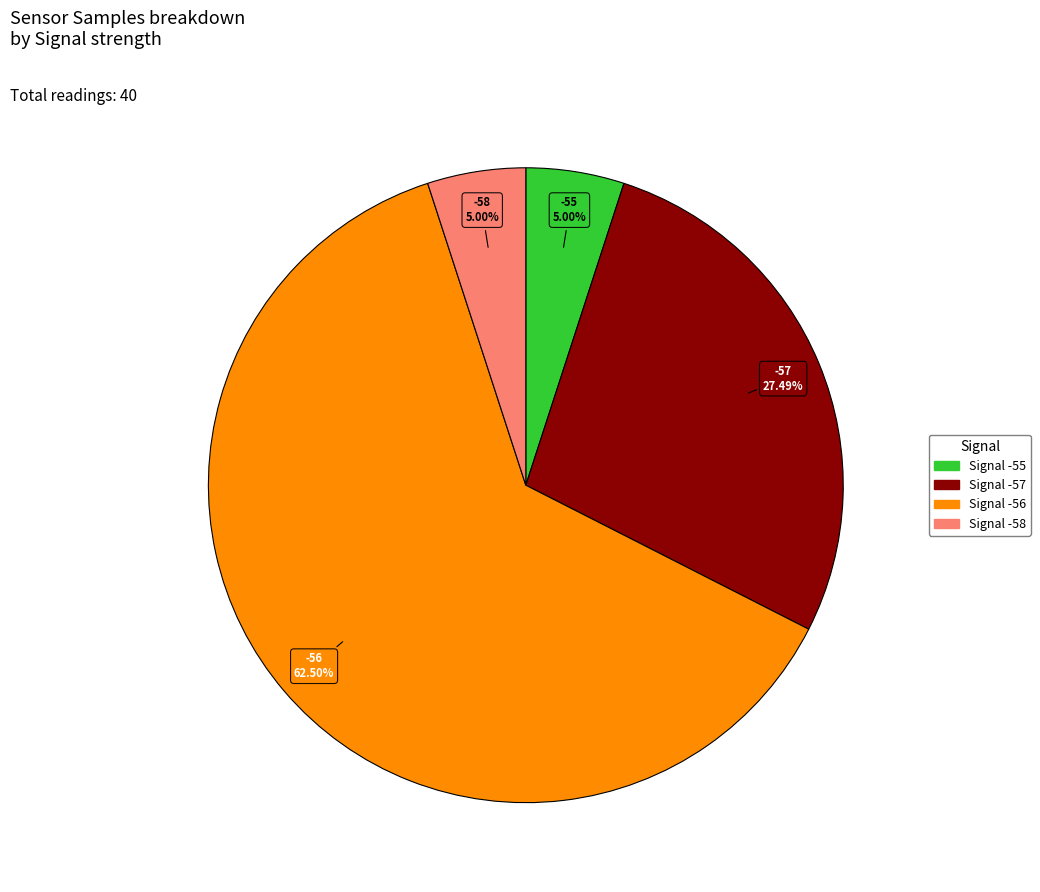

Does any single category account for the majority?

Yes